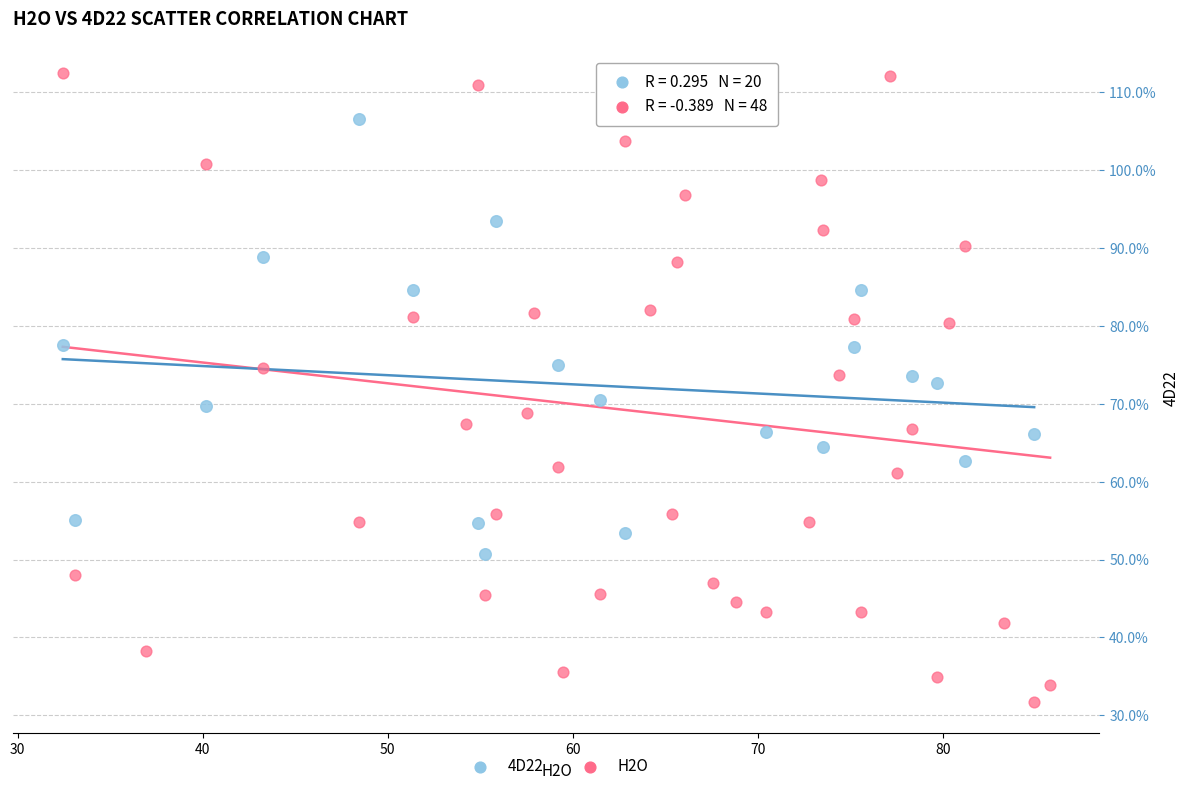

Which series has the largest Y range (max minus min)?

H2O